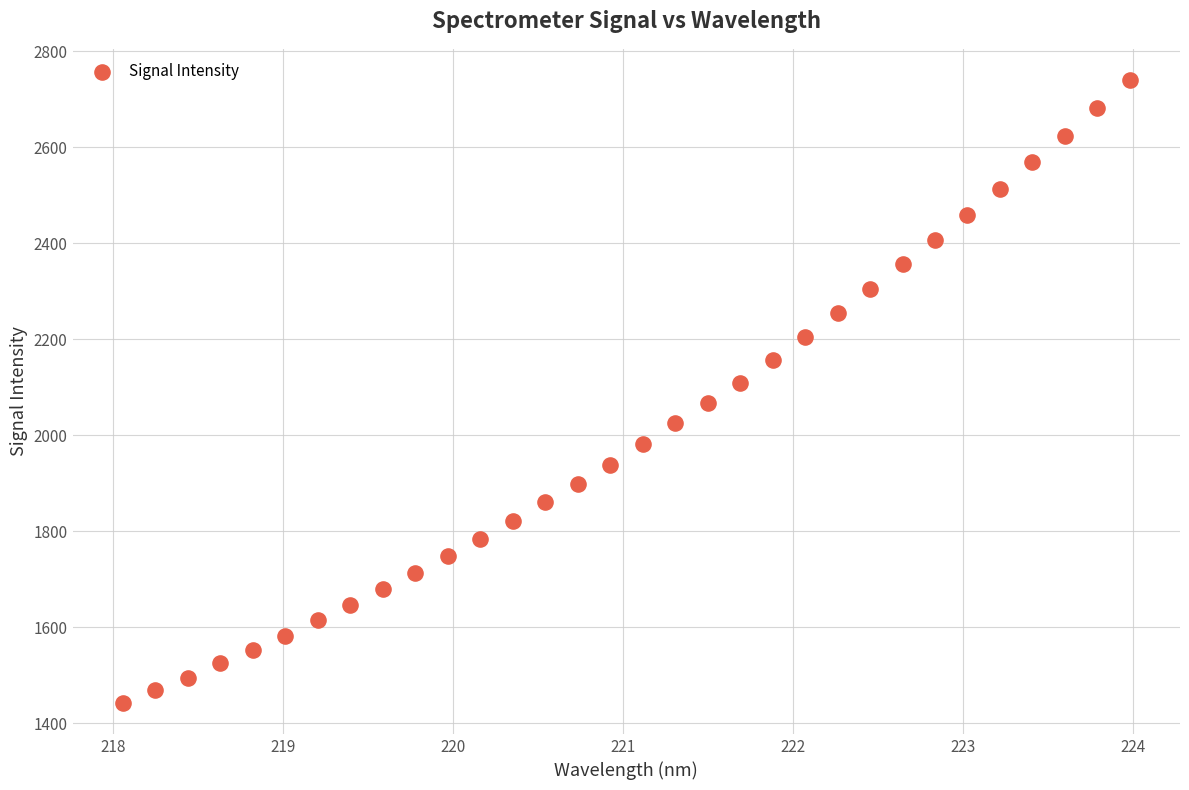

What is the range of X values (max minus min)?

5.9